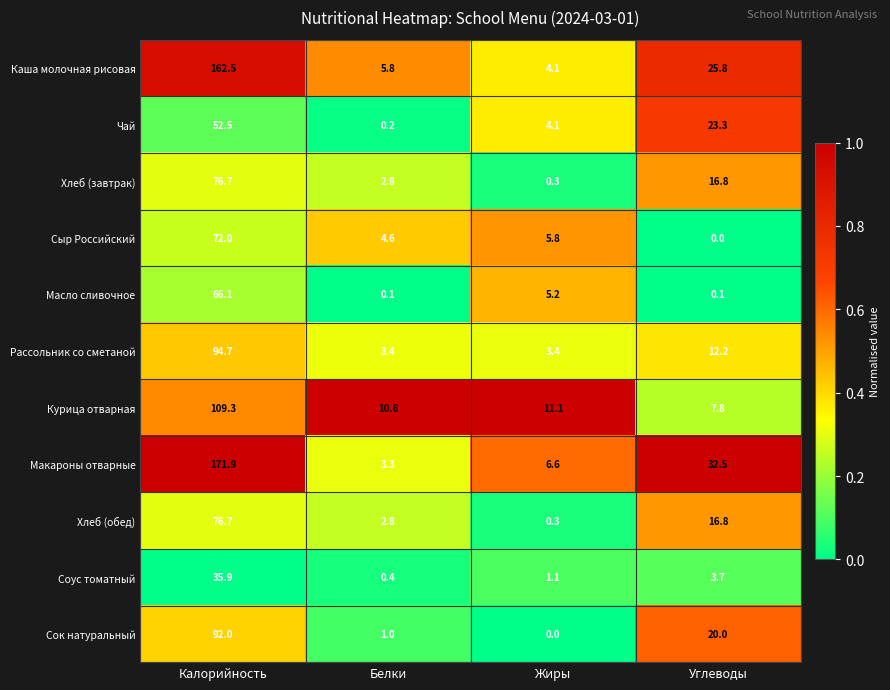

The value of Чай at Углеводы is 23.3. True or false?

True